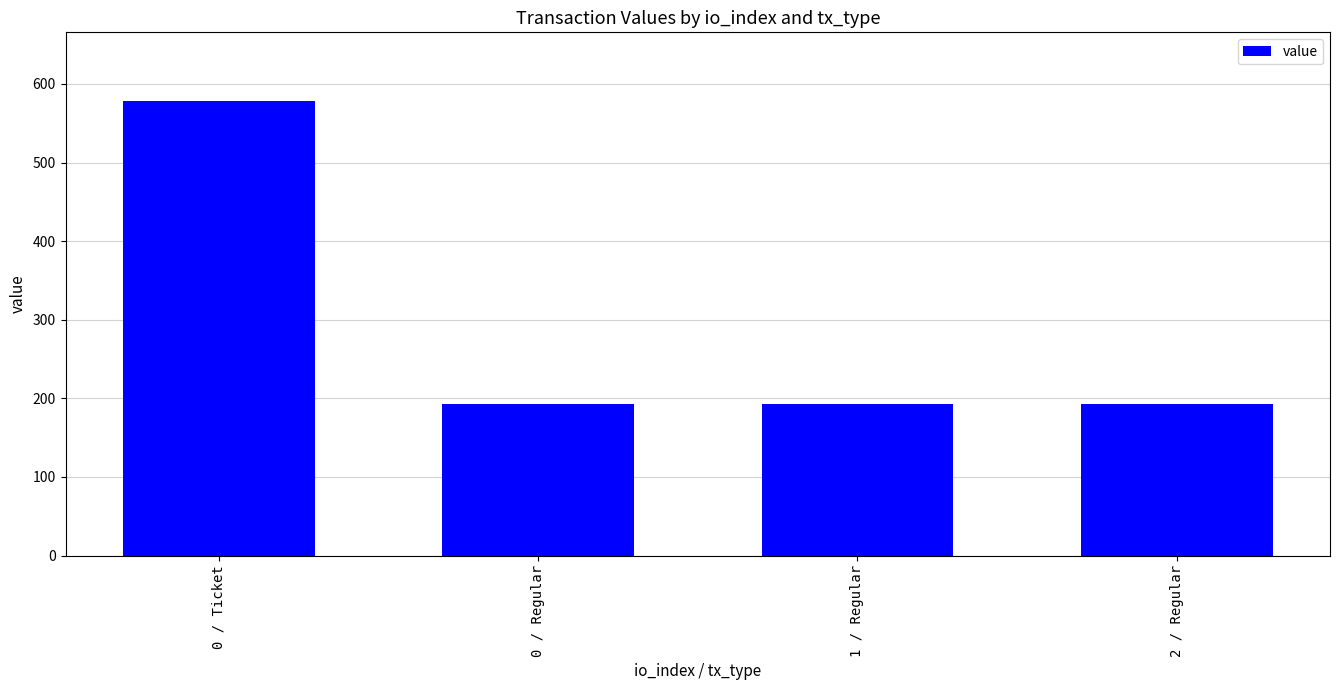

What is the label of the 1st bar from the left?

0 / Ticket